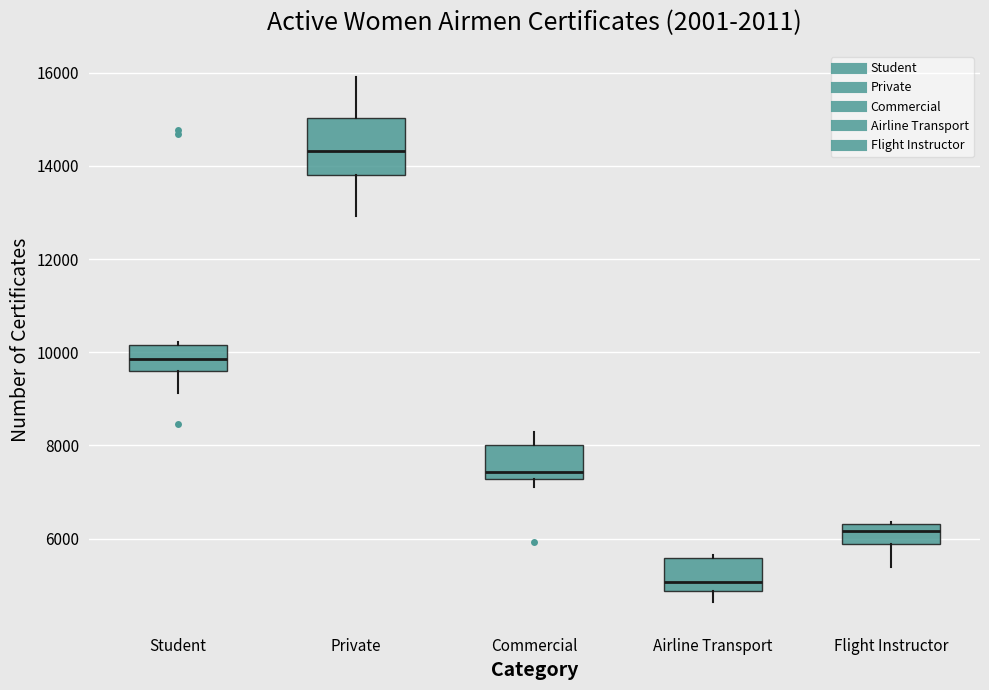

Where is the lower edge of the box for Commercial on the y-axis? The values are not printed on the chart, so give them approximately, as read against the axis.

7200